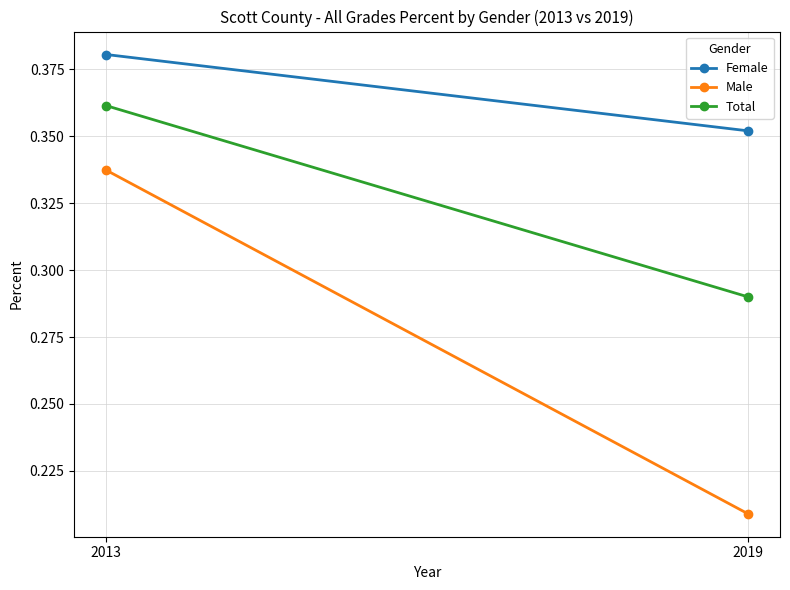

Rank the series at 2013 from lowest to highest value.

Male, Total, Female